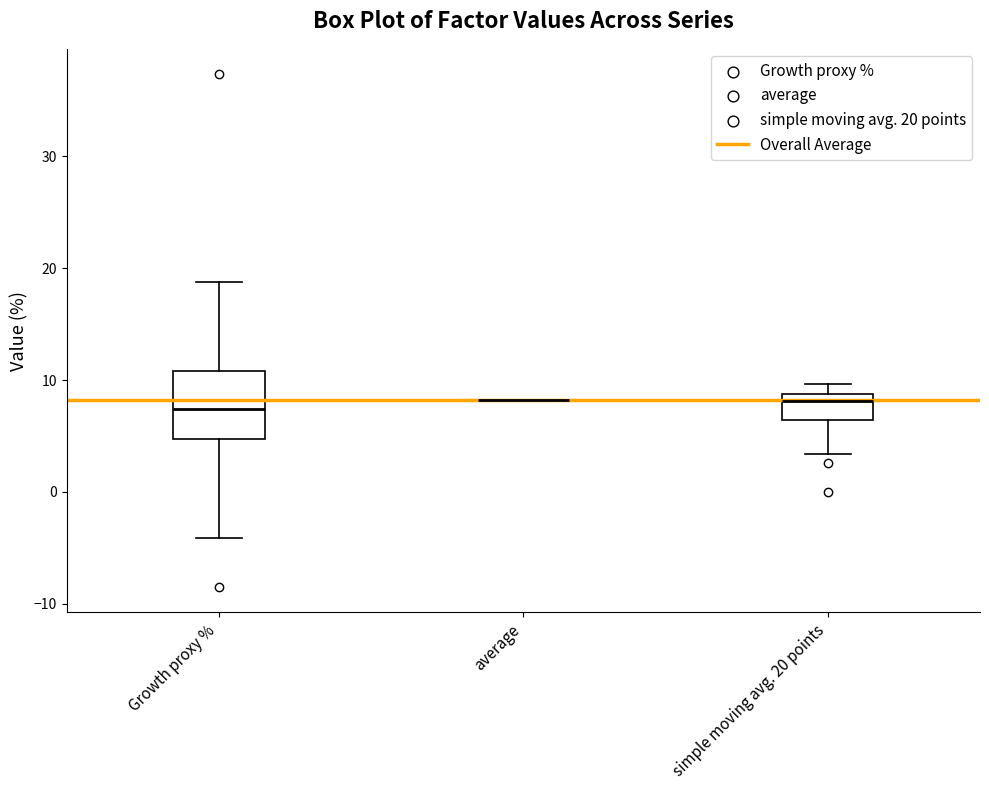

Comparing the boxes themselves (not the whiskers), which one is the tallest?

Growth proxy %